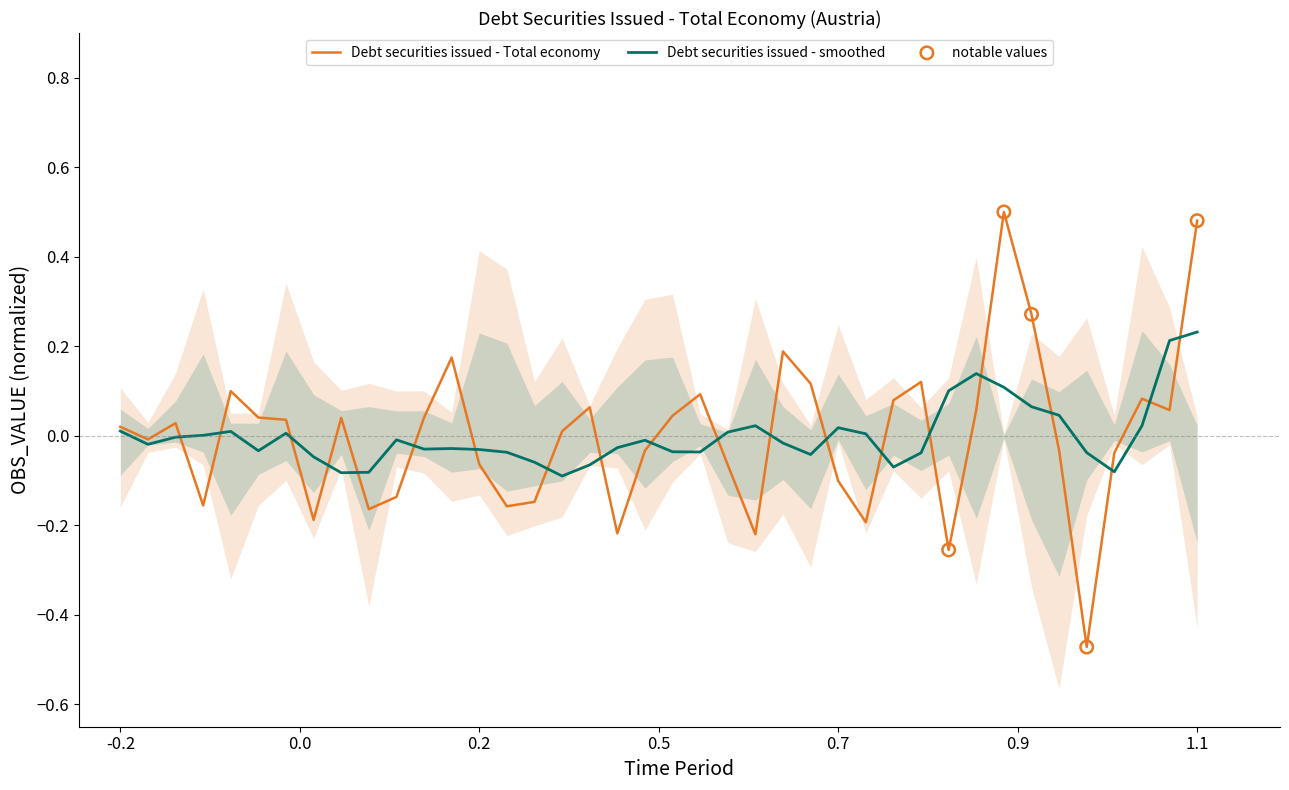

The Debt securities issued - smoothed series shows 0.0 at -0.2. True or false?

True